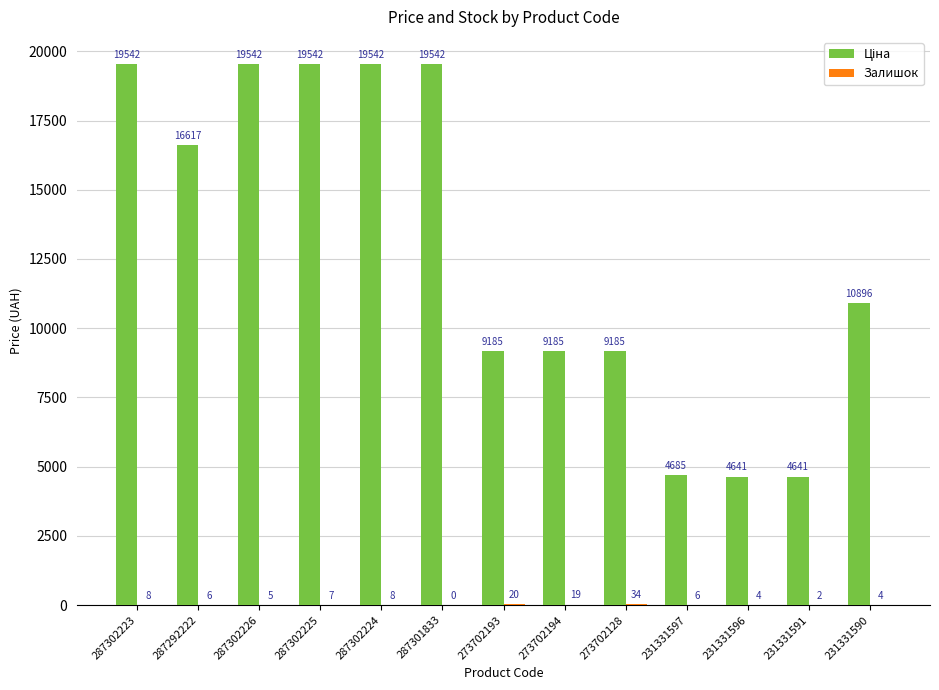

Count the number of data series in this chart.

2